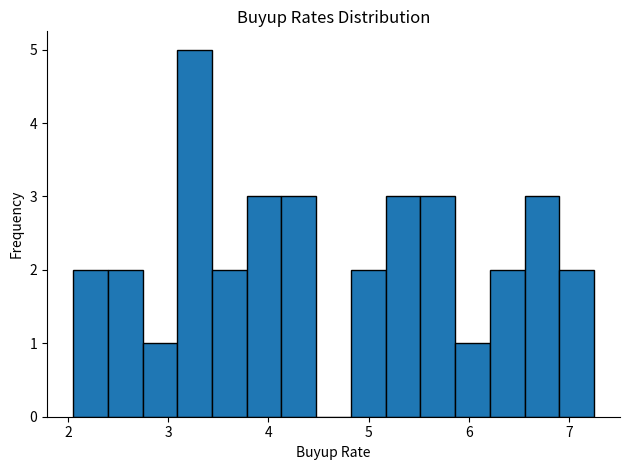

Around what value on the x-axis is the tallest bar? Give the approximate position of its centre, as read against the axis.

3.3